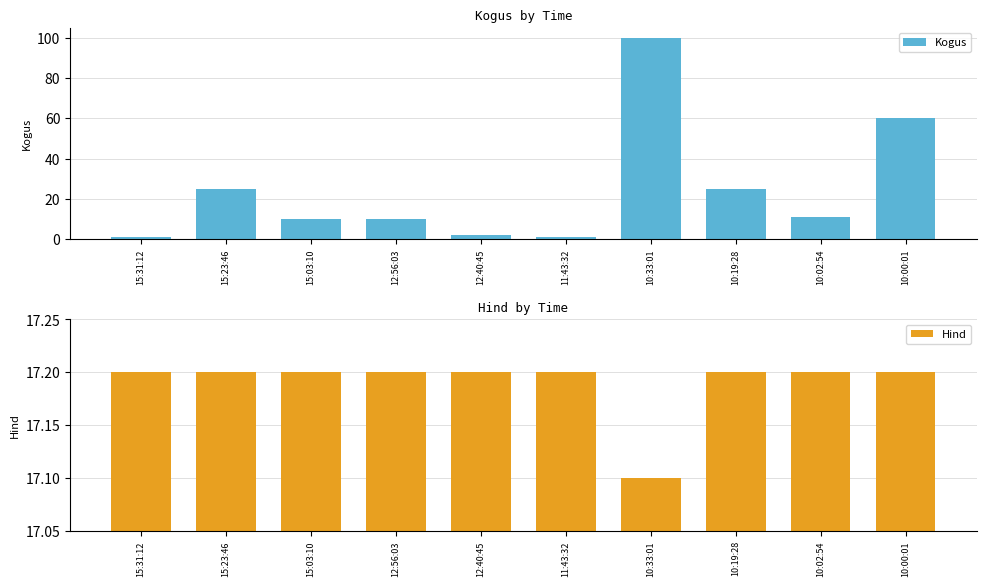

What is the minimum value shown in the chart?

1.0